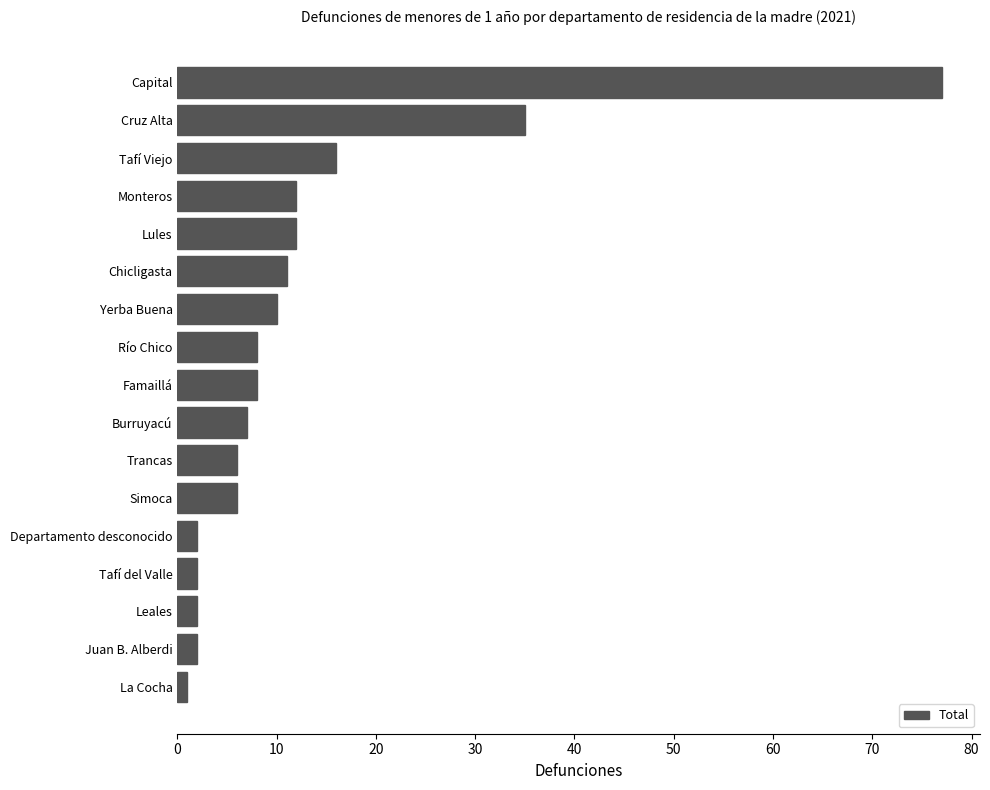

At which label is the value closest to 39?

Cruz Alta